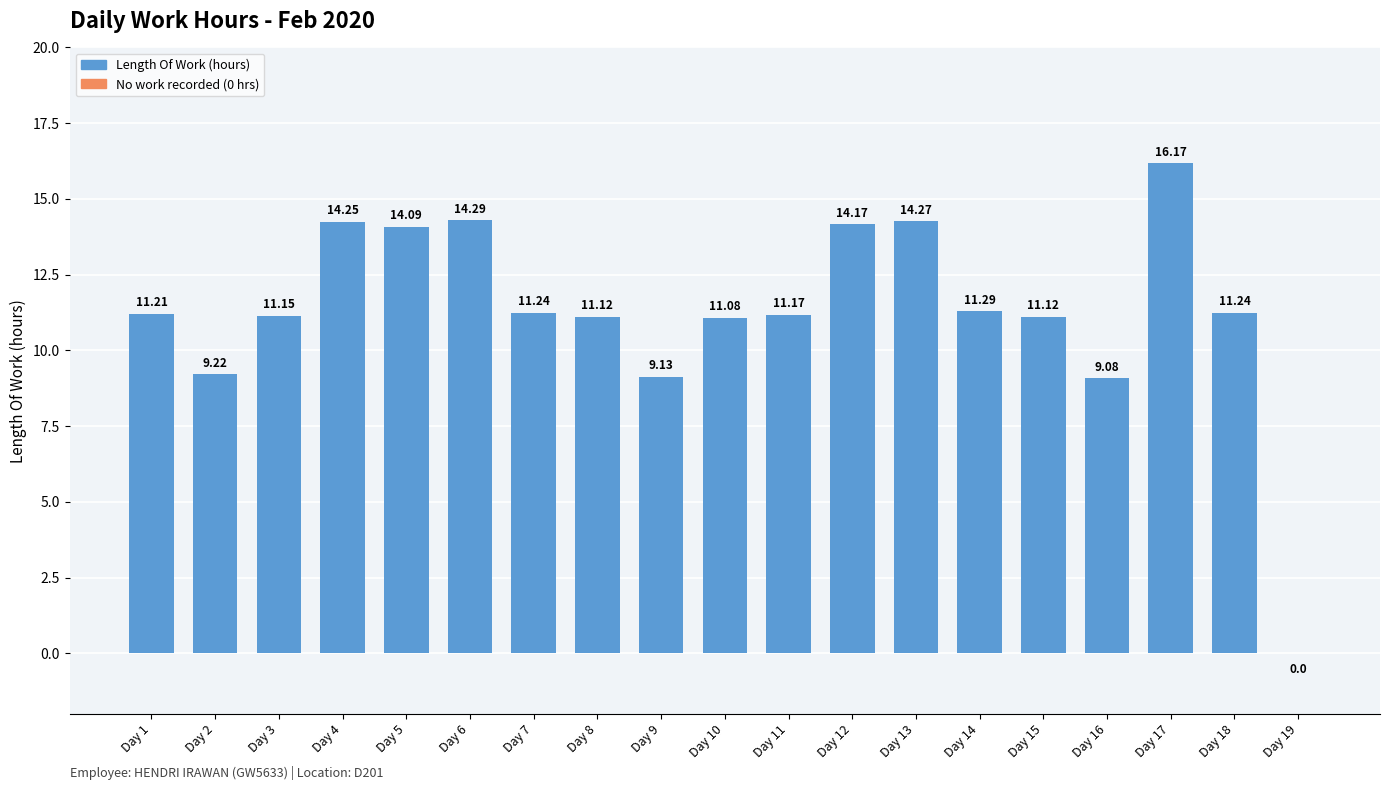

What is the change in value from Day 6 to Day 8?

-3.2